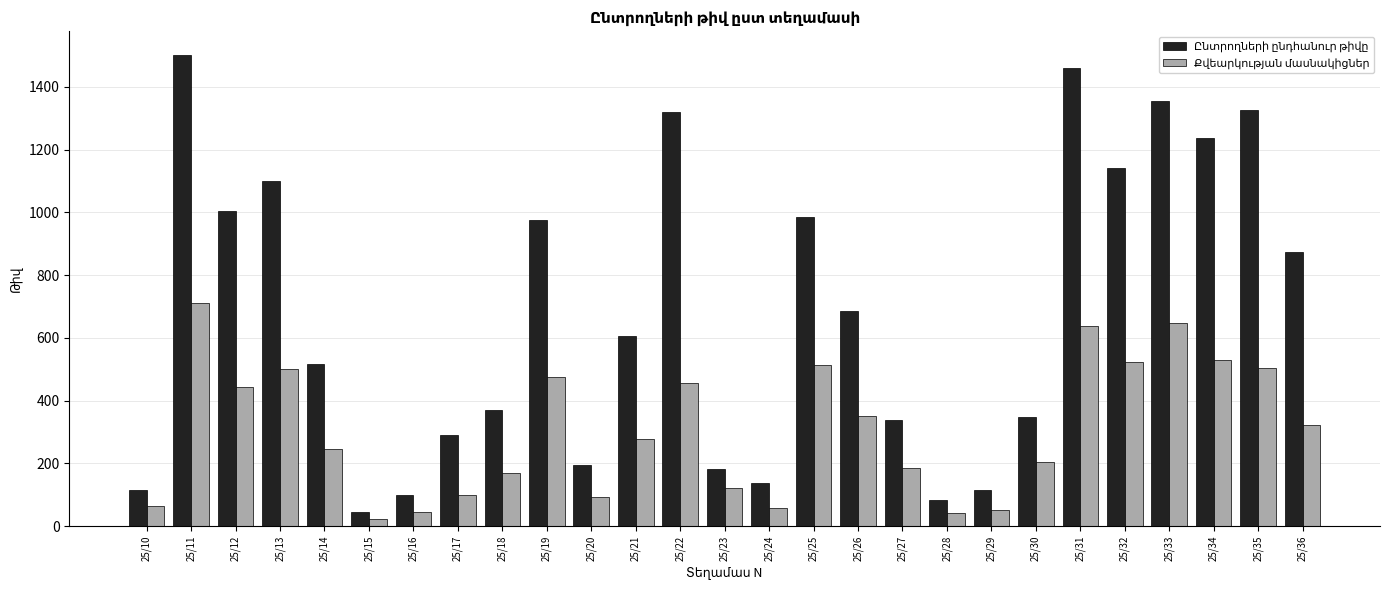

At which category is the sum across all series the highest?

25/11